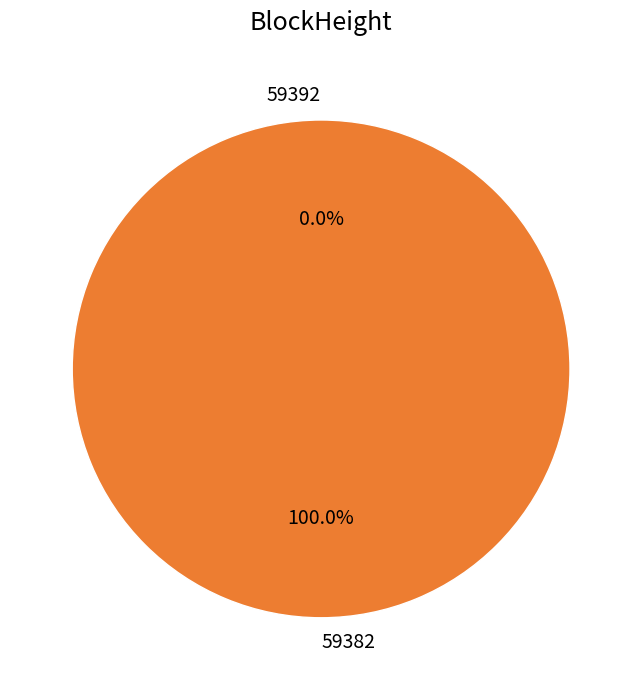

What is the largest slice in the pie chart?

59382